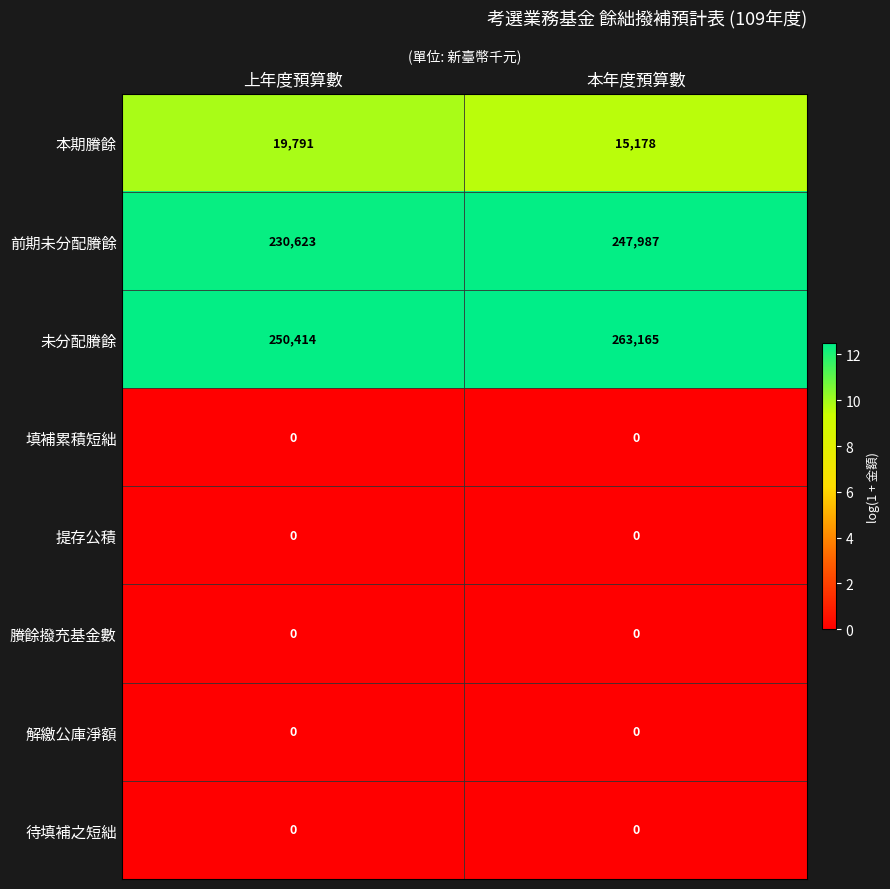

Reading right to left, list all the values displayed in this chart.

本期賸餘: 本年度預算數=15178	上年度預算數=19791
前期未分配賸餘: 本年度預算數=247987	上年度預算數=230623
未分配賸餘: 本年度預算數=263165	上年度預算數=250414
填補累積短絀: 本年度預算數=0	上年度預算數=0
提存公積: 本年度預算數=0	上年度預算數=0
賸餘撥充基金數: 本年度預算數=0	上年度預算數=0
解繳公庫淨額: 本年度預算數=0	上年度預算數=0
待填補之短絀: 本年度預算數=0	上年度預算數=0